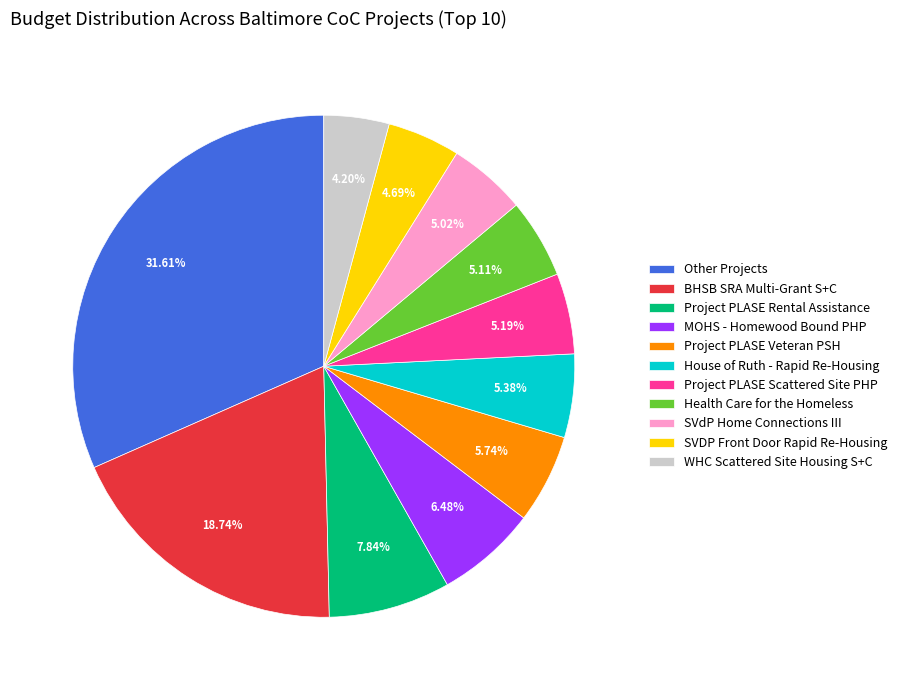

Which category has the biggest portion of the pie?

Other Projects